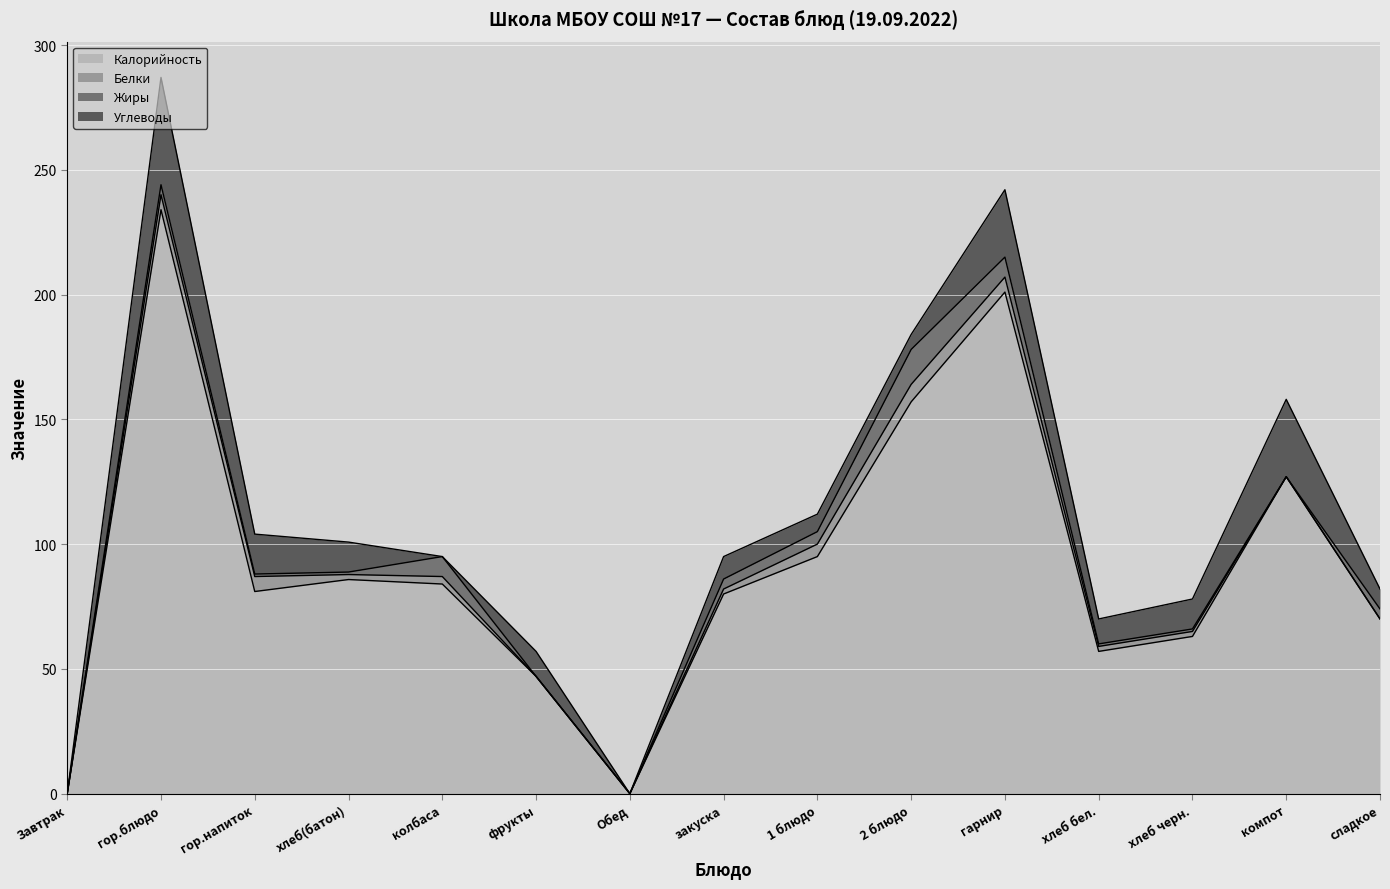

How many interior local peaks does the Жиры series have?

3